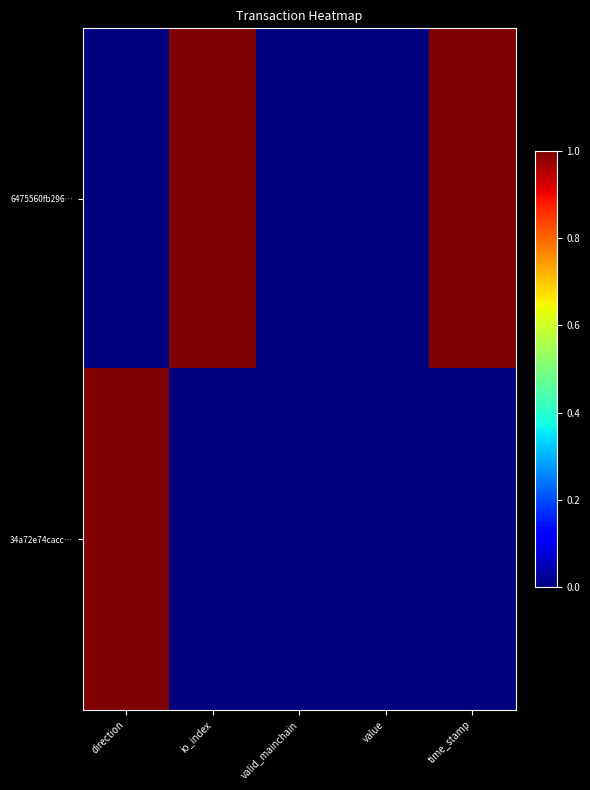

List the series in order of their peak value, highest first.

6475560fb296…, 34a72e74cacc…